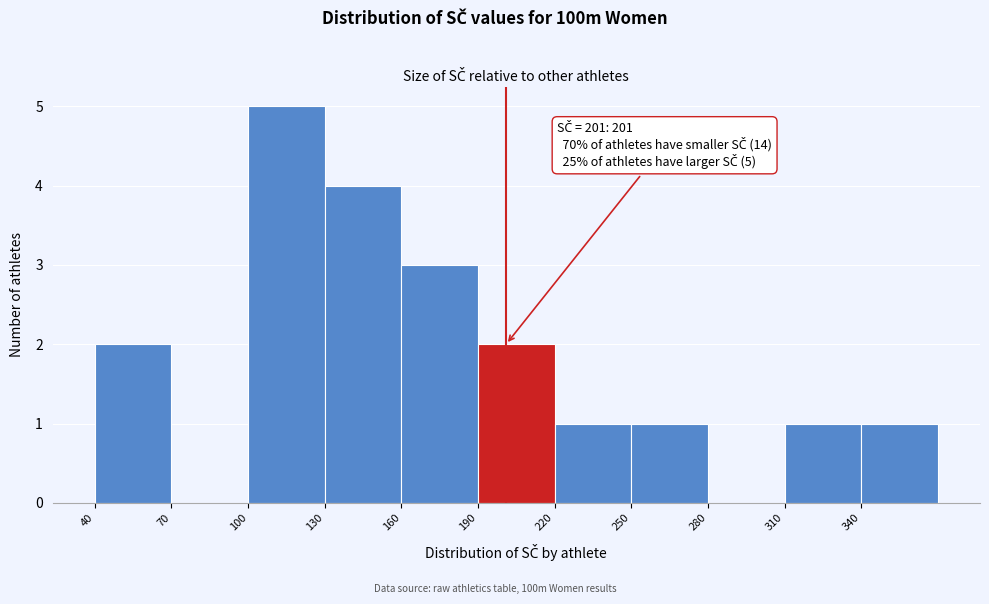

Which range on the x-axis has the tallest bar?

100 to 130